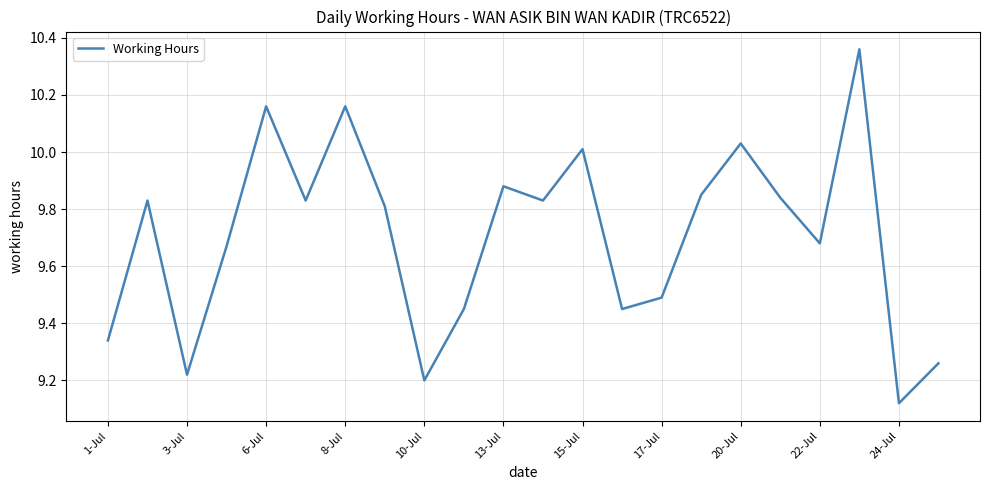

How many interior local valleys (lower than both neighbors) does the data have?

7